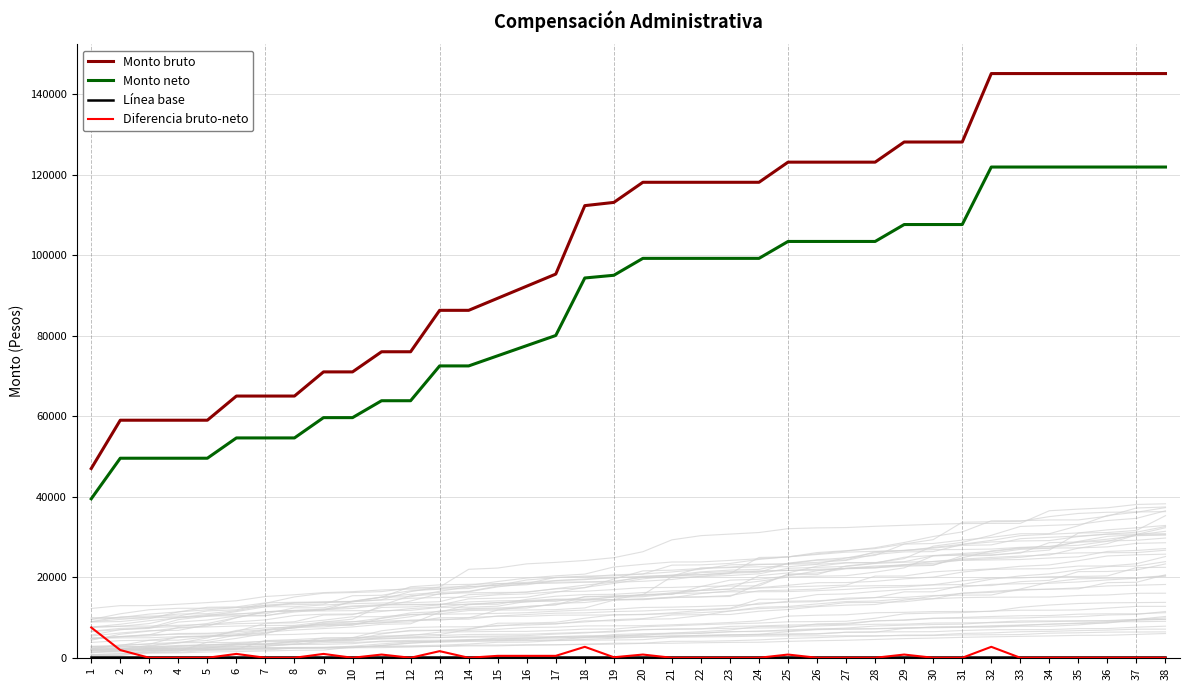

Does the chart have visible grid lines?

Yes